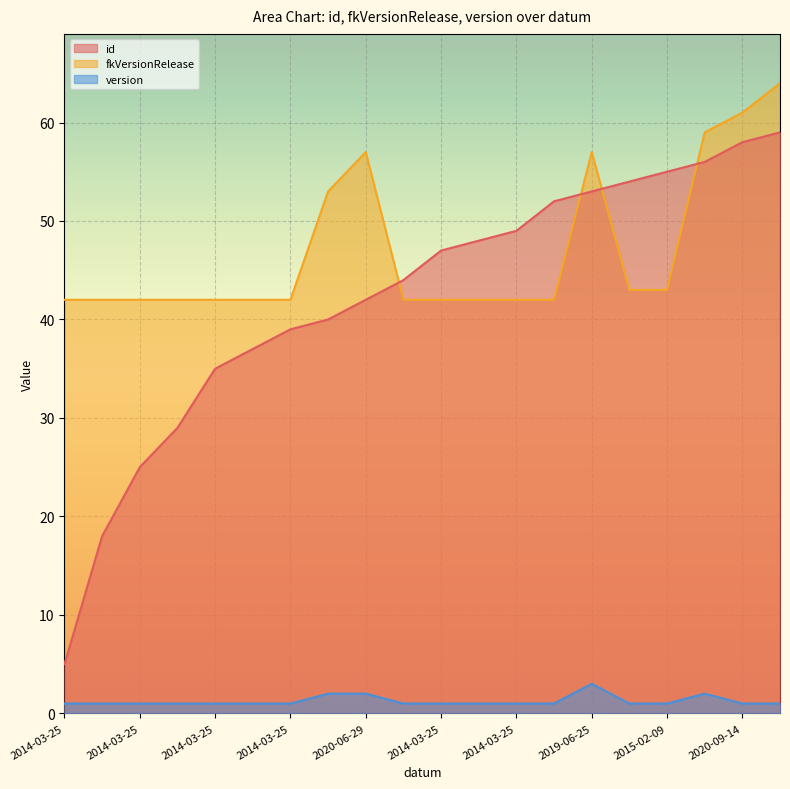

Does the chart display data point markers on the line(s)?

No